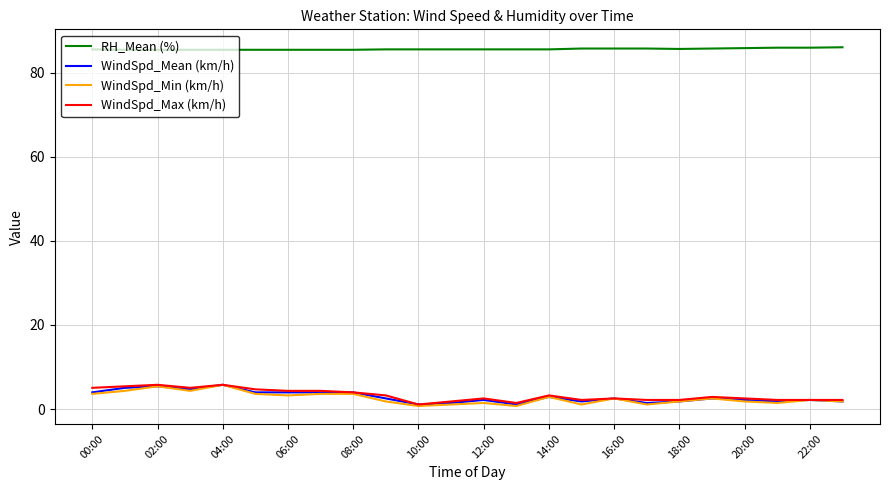

True or false: WindSpd_Max (km/h) and RH_Mean (%) cross at least once.

False